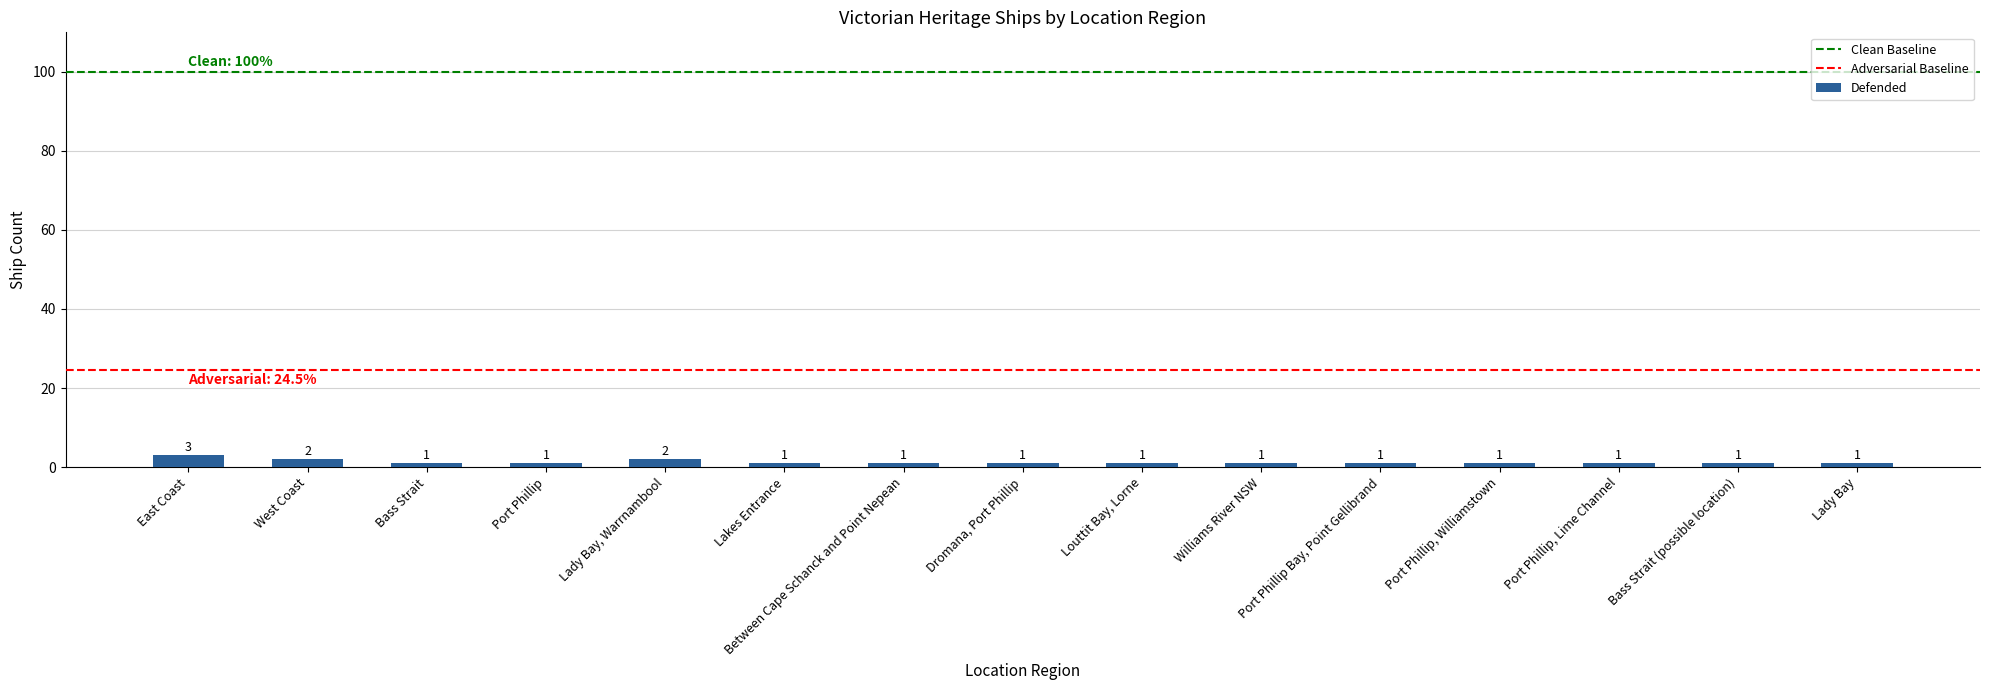

How many bars are there in total?

15